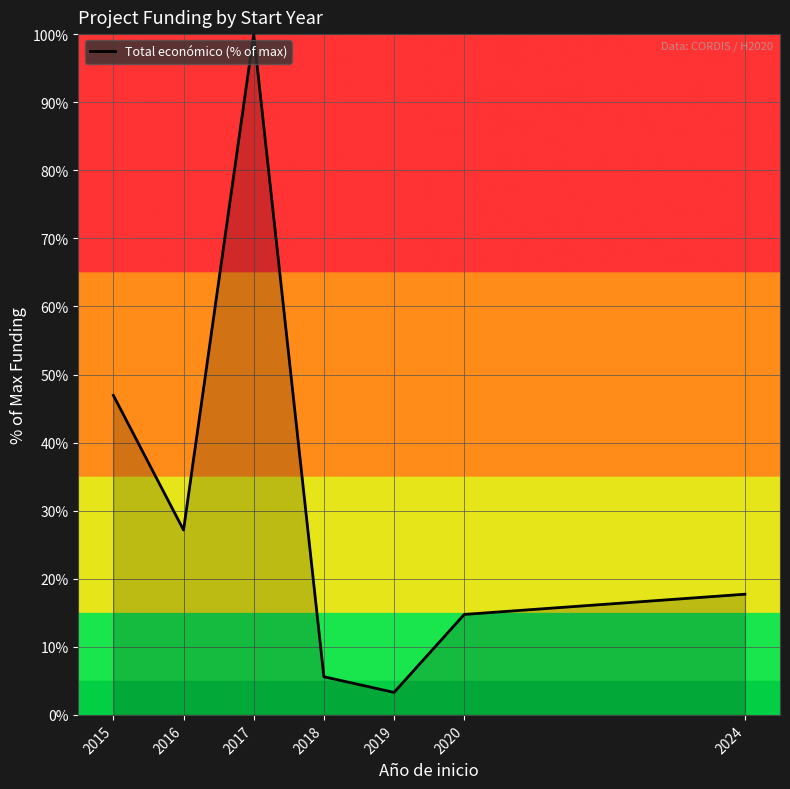

Between 2020 and 2024, which is larger?

2024